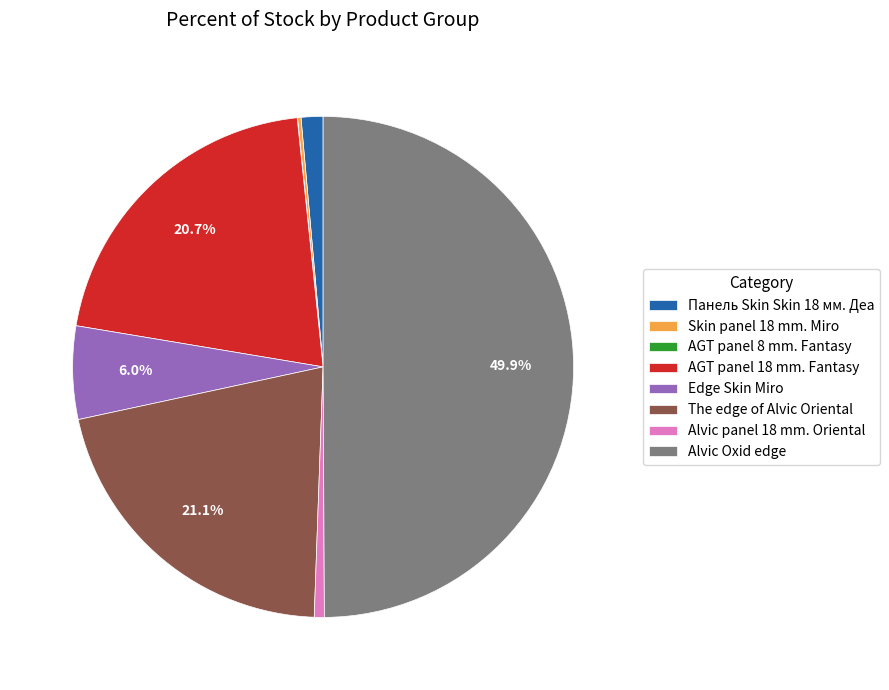

What is the largest slice in the pie chart?

Alvic Oxid edge